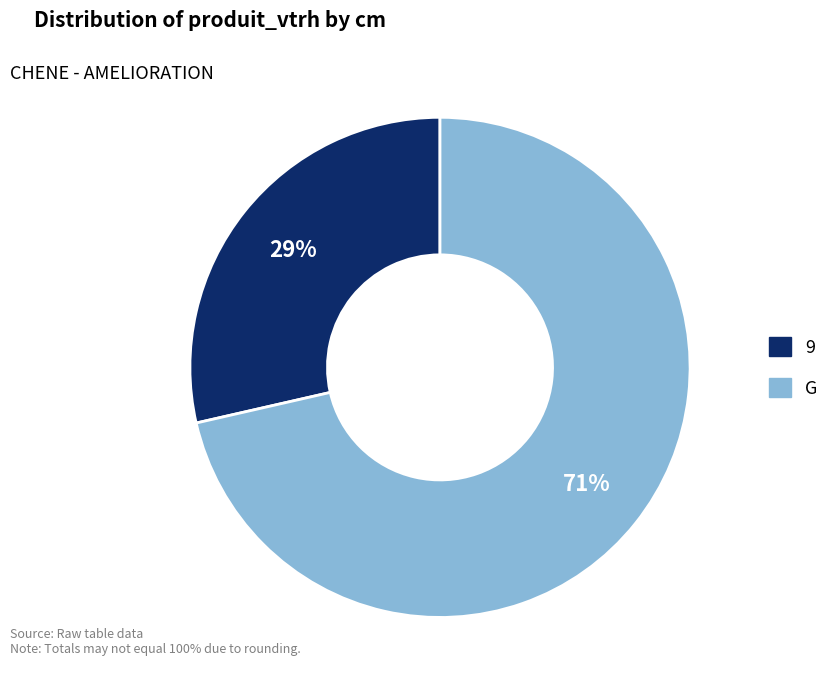

Does G represent more than half of the total?

Yes